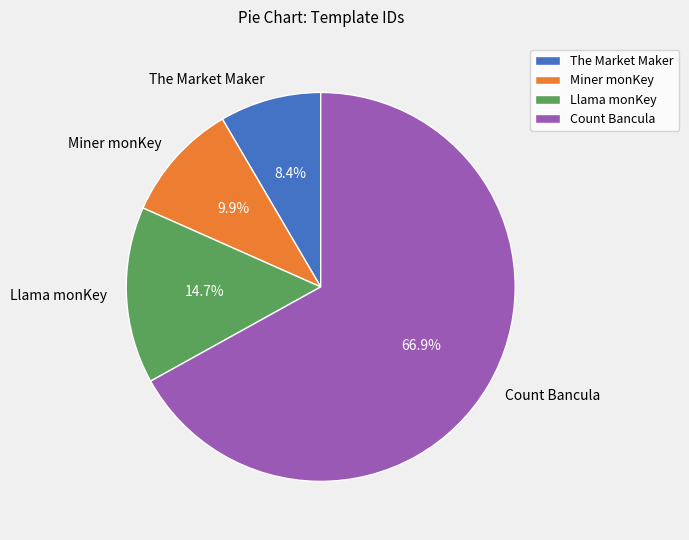

Which has a higher value, The Market Maker or Count Bancula?

Count Bancula